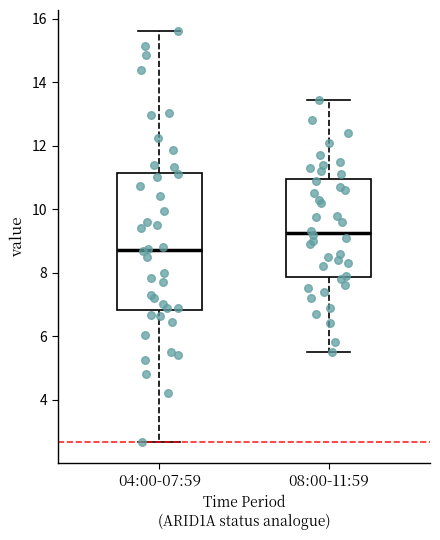

Which box's median line is the highest?

08:00-11:59